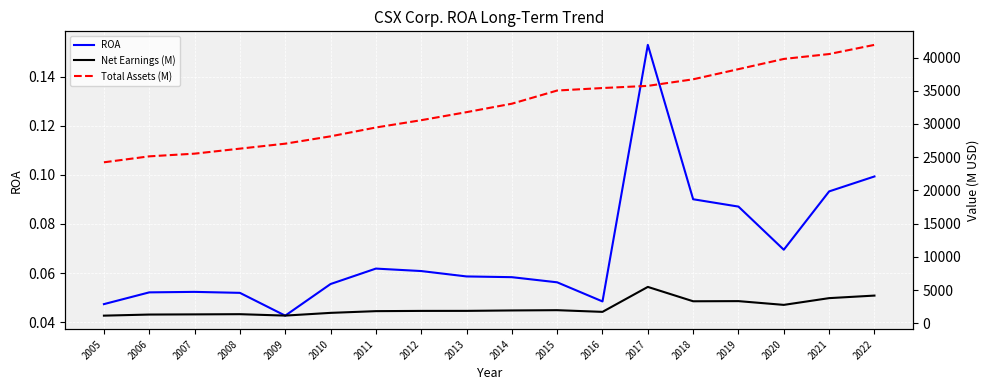

At which label does ROA reach its peak?

2017